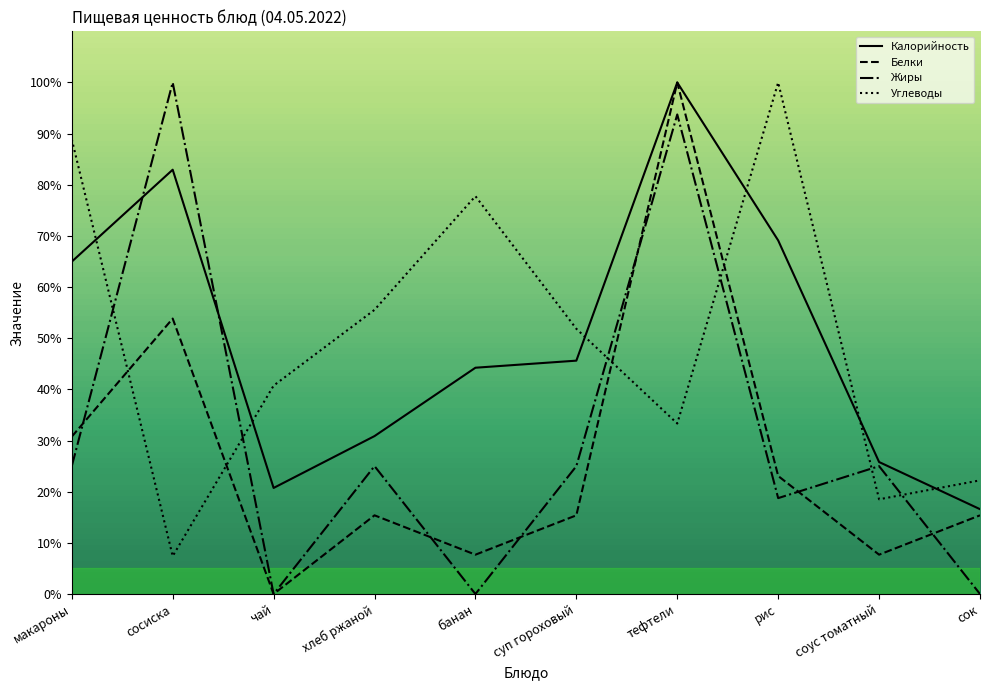

What is the approximate value of Калорийность at тефтели?

100.0